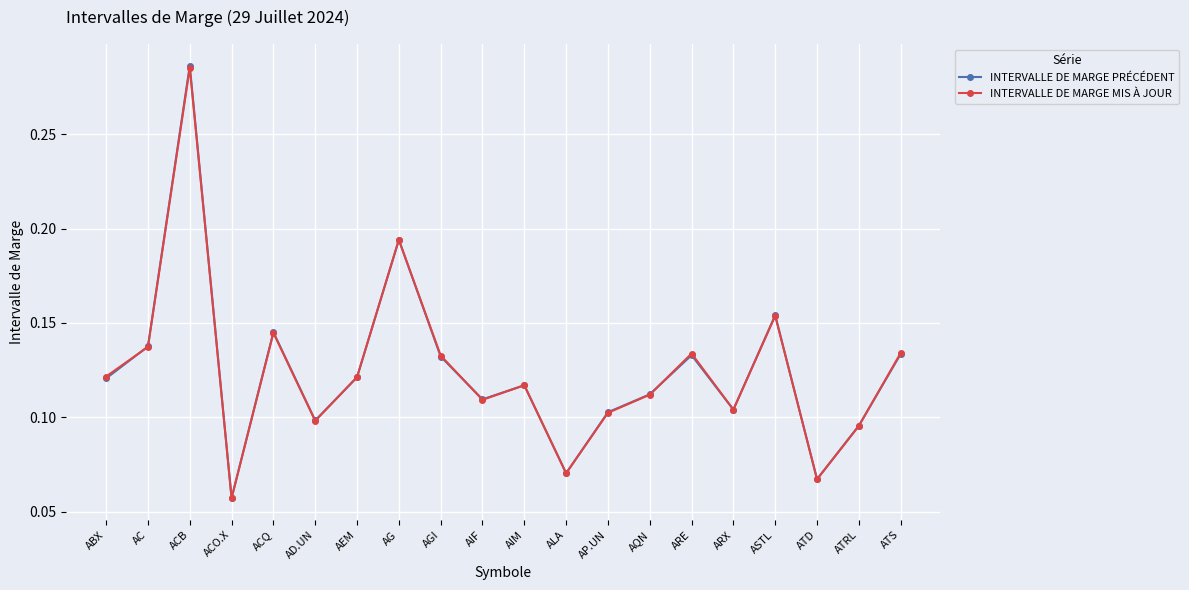

Which series changed the most between ACB and AIM?

INTERVALLE DE MARGE PRÉCÉDENT